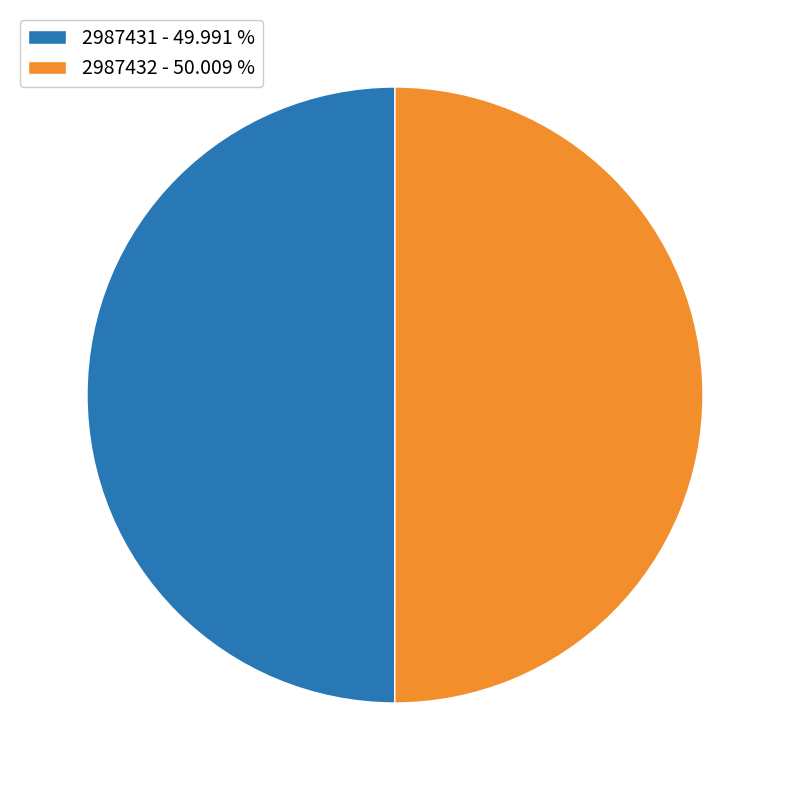

Approximately how many times larger is the value at 2987431 compared to 2987432?

1.0